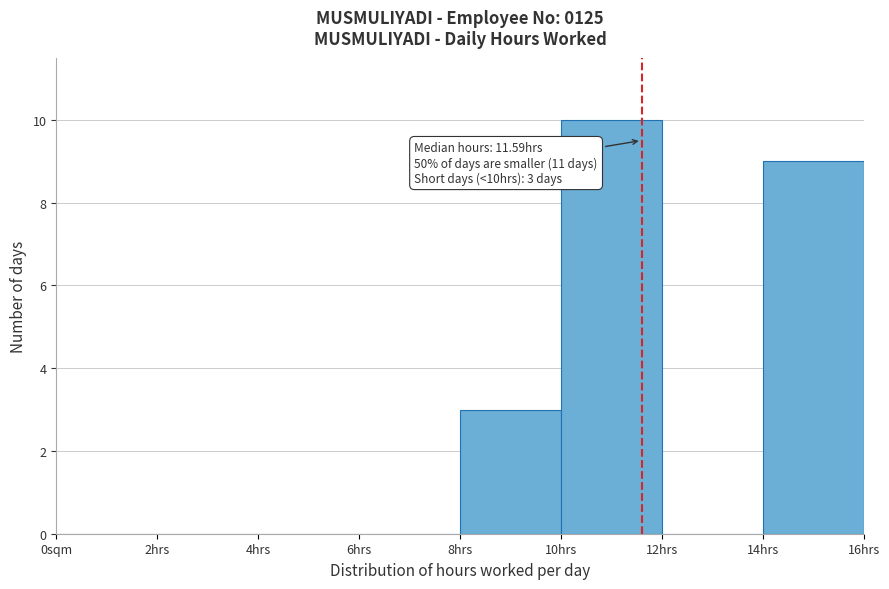

Reading left to right, transcribe all the data shown in this chart.

0sqm=0	2hrs=0	4hrs=0	6hrs=0	8hrs=3	10hrs=10	12hrs=0	14hrs=9